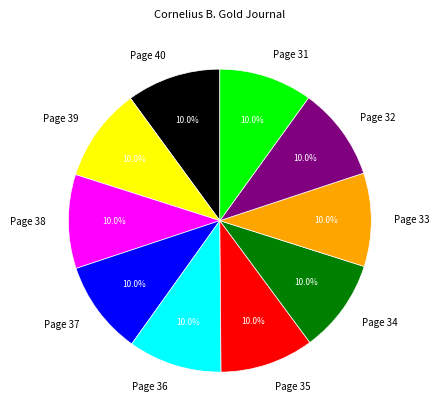

How many slices are in this pie chart?

10